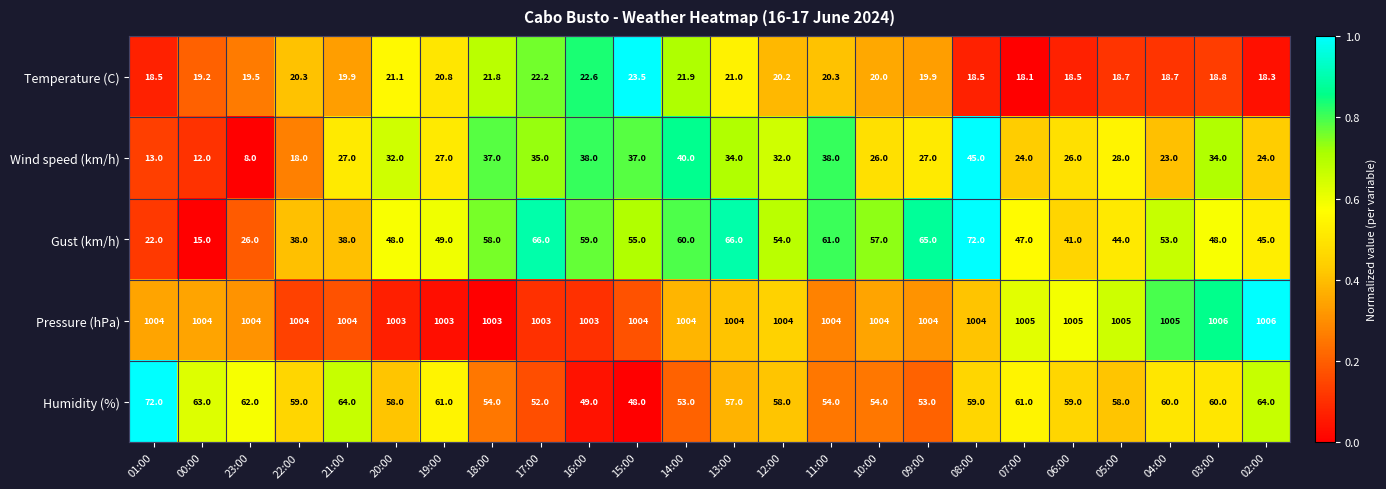

Is the value of Temperature (C) at 00:00 greater than the value of Humidity (%) at 08:00?

No